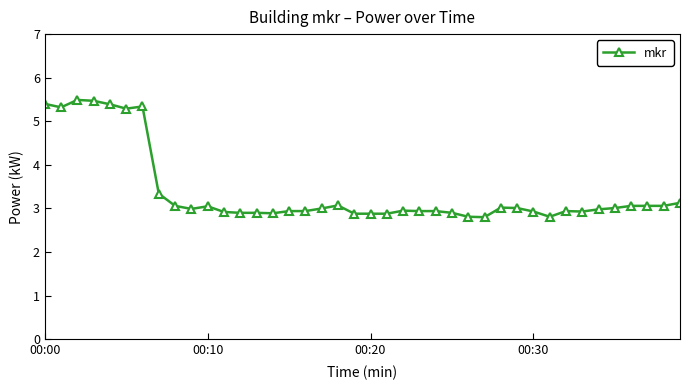

What is the minimum value shown in the chart?

2.8